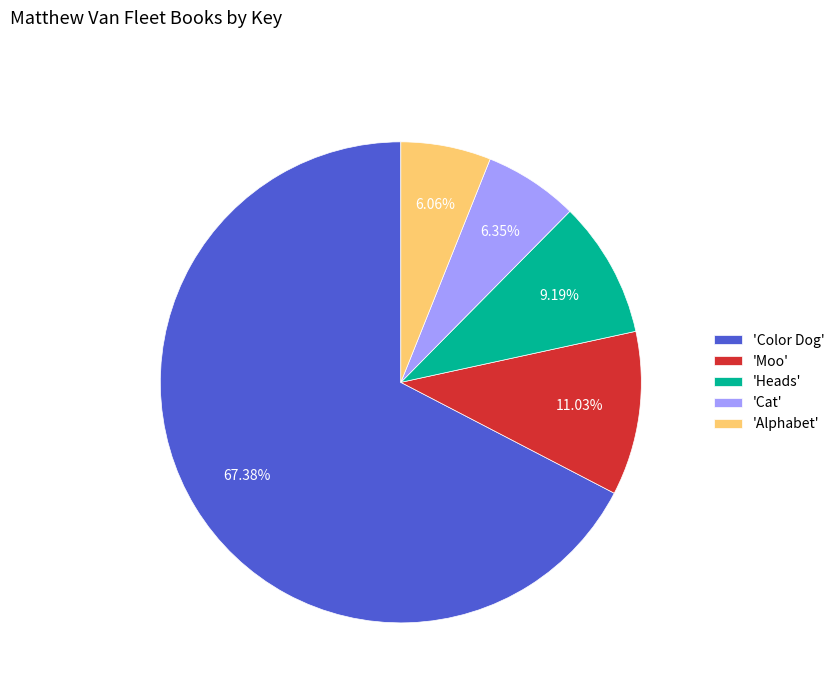

Which category has the biggest portion of the pie?

'Color Dog'